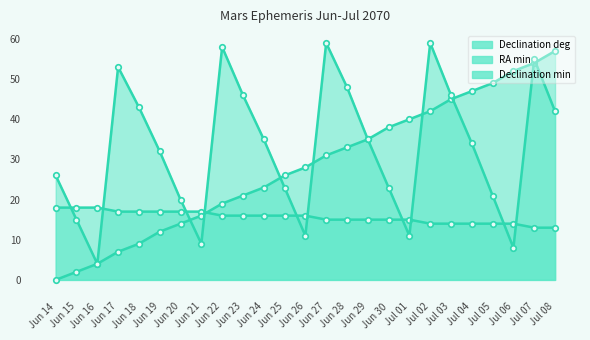

What is the label of the 10th point from the right?

Jun 29